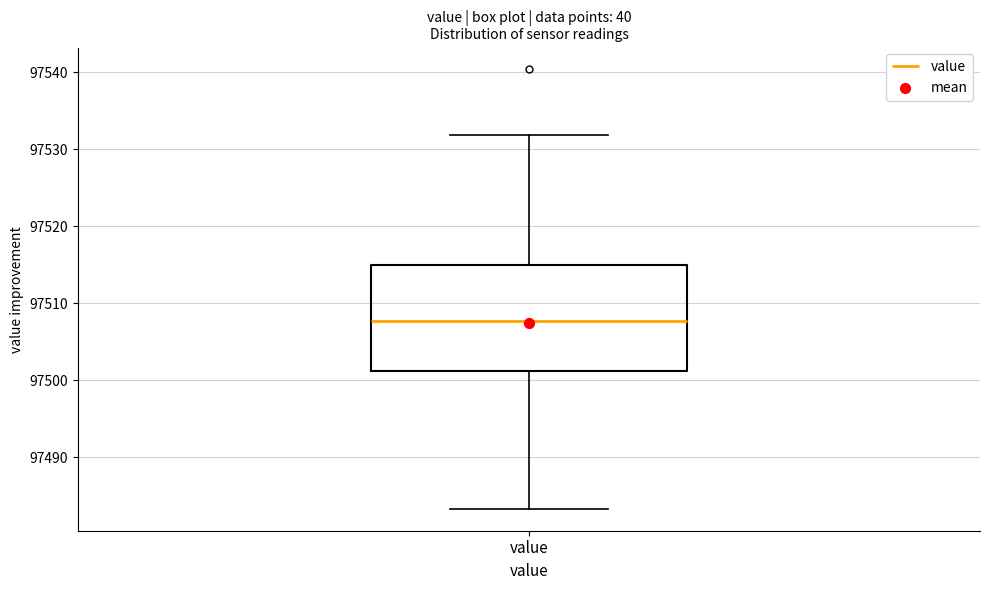

Read this box plot against the y-axis: the position of the median line, the range covered by the box, and the ends of both whiskers. The values are not printed on the chart, so give them approximately, as read against the axis.

median 97508, box 97501 to 97515, whiskers 97483 to 97532